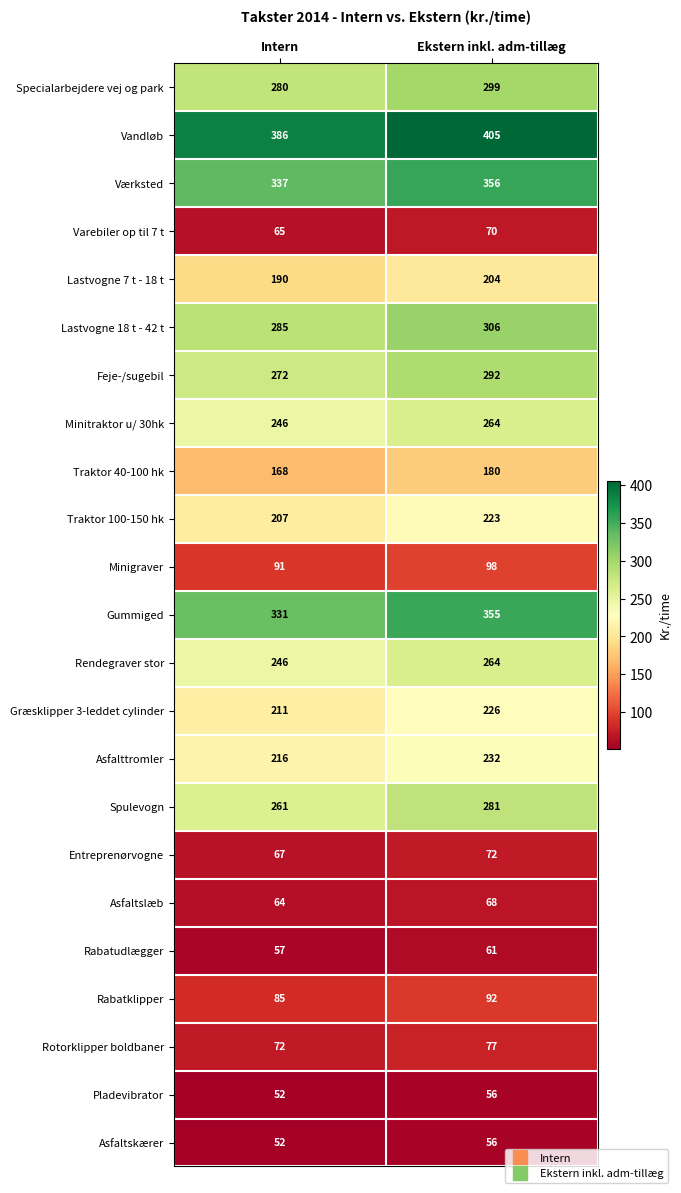

Count the number of categories in the chart.

2